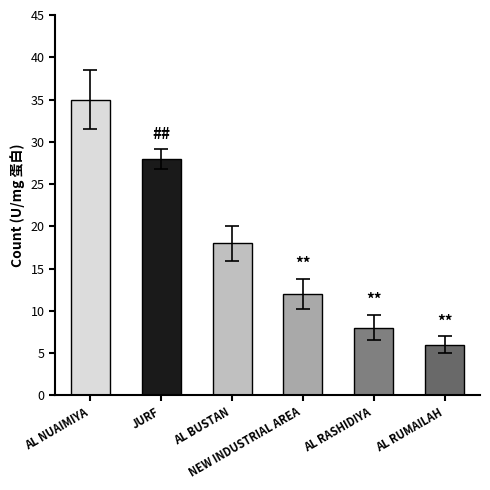

List the labels in order of value, smallest first.

AL RUMAILAH, AL RASHIDIYA, NEW INDUSTRIAL AREA, AL BUSTAN, JURF, AL NUAIMIYA